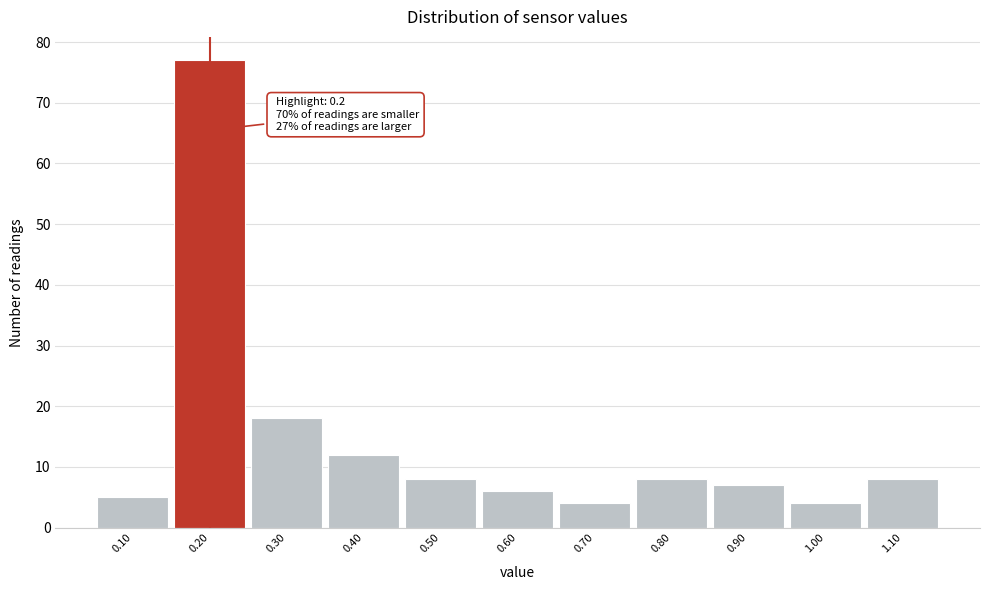

Over which range of the x-axis is the bar tallest?

0.15 to 0.25